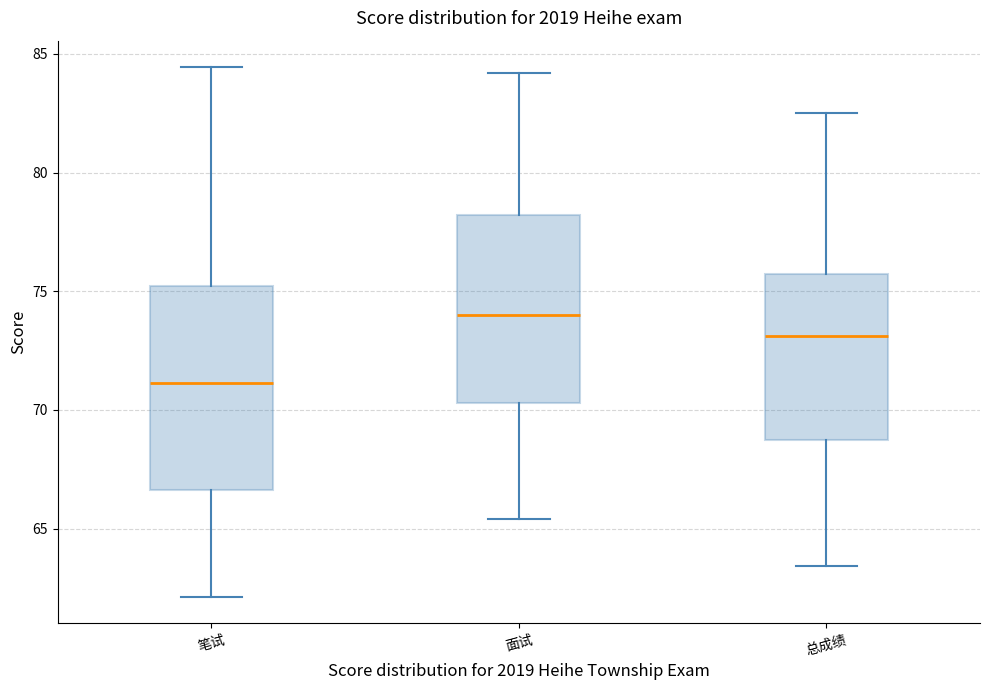

Reading left to right, read every box against the y-axis: the position of its median line, the range the box covers, and the ends of its whiskers. The values are not printed on the chart, so give them approximately, as read against the axis.

笔试: median 71.0, box 66.5 to 75.0, whiskers 62.0 to 84.5
面试: median 74.0, box 70.5 to 78.0, whiskers 65.5 to 84.0
总成绩: median 73.0, box 68.5 to 75.5, whiskers 63.5 to 82.5